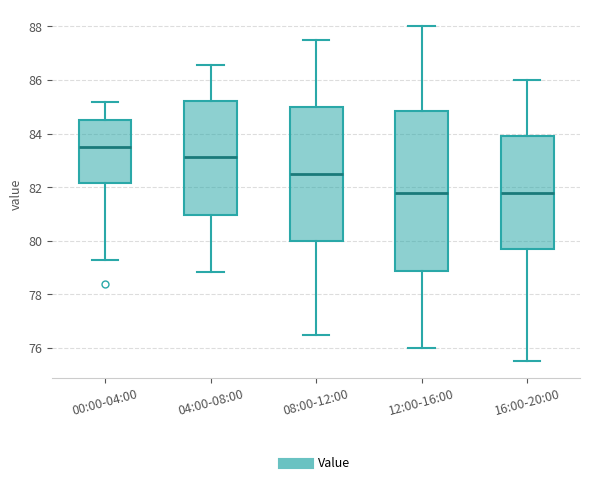

Reading left to right, transcribe this box plot: for each box, give where its median line is, the range the box spans, and where its two whiskers end, as read against the y-axis. The values are not printed on the chart, so give them approximately, as read against the axis.

00:00-04:00: median 83.6, box 82.2 to 84.6, whiskers 79.2 to 85.2
04:00-08:00: median 83.2, box 81.0 to 85.2, whiskers 78.8 to 86.6
08:00-12:00: median 82.6, box 80.0 to 85.0, whiskers 76.6 to 87.6
12:00-16:00: median 81.8, box 78.8 to 84.8, whiskers 76.0 to 88.0
16:00-20:00: median 81.8, box 79.8 to 84.0, whiskers 75.6 to 86.0